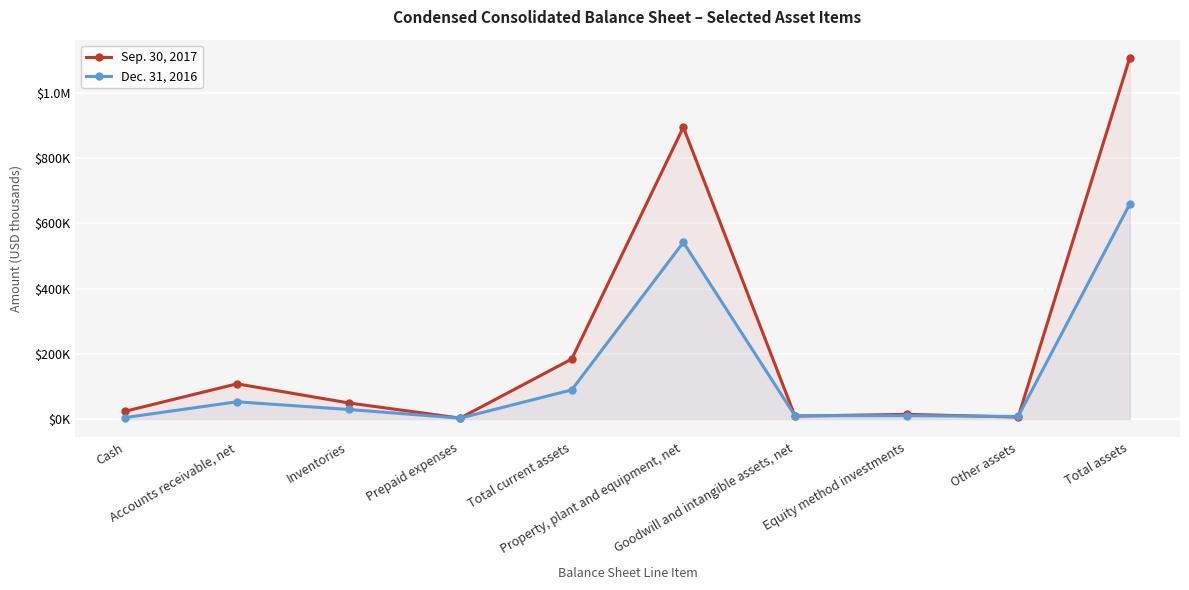

Where is the first local maximum for Dec. 31, 2016?

Accounts receivable, net